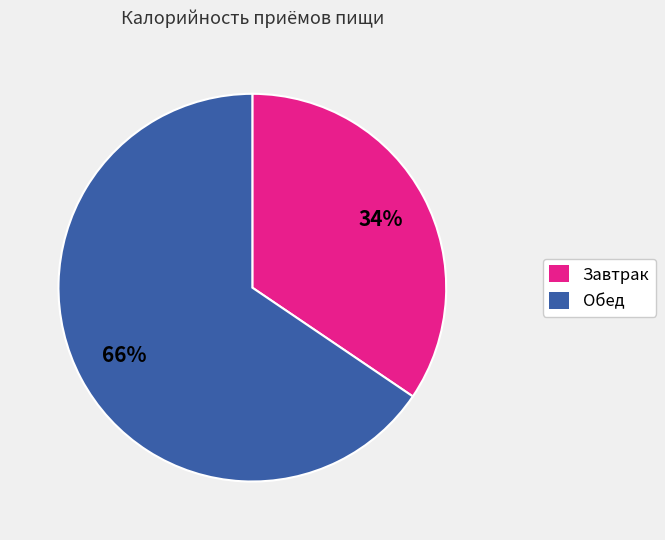

To the nearest percent, what portion does Завтрак represent?

34%